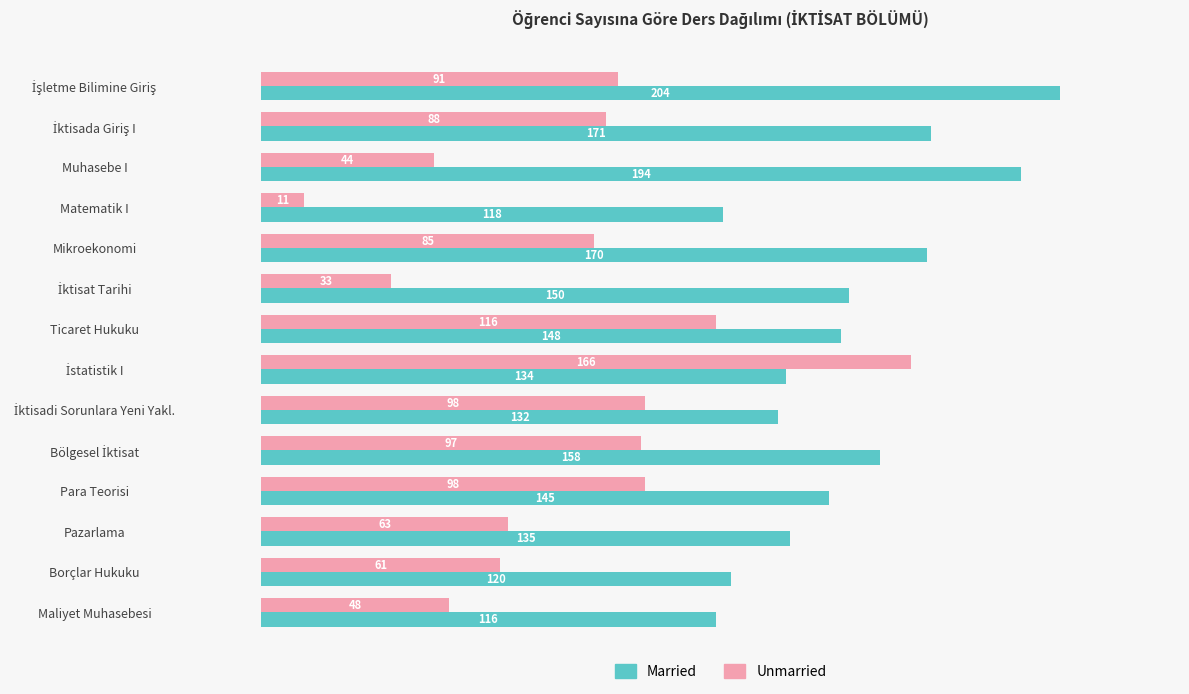

Which series has the largest range (max minus min)?

Unmarried